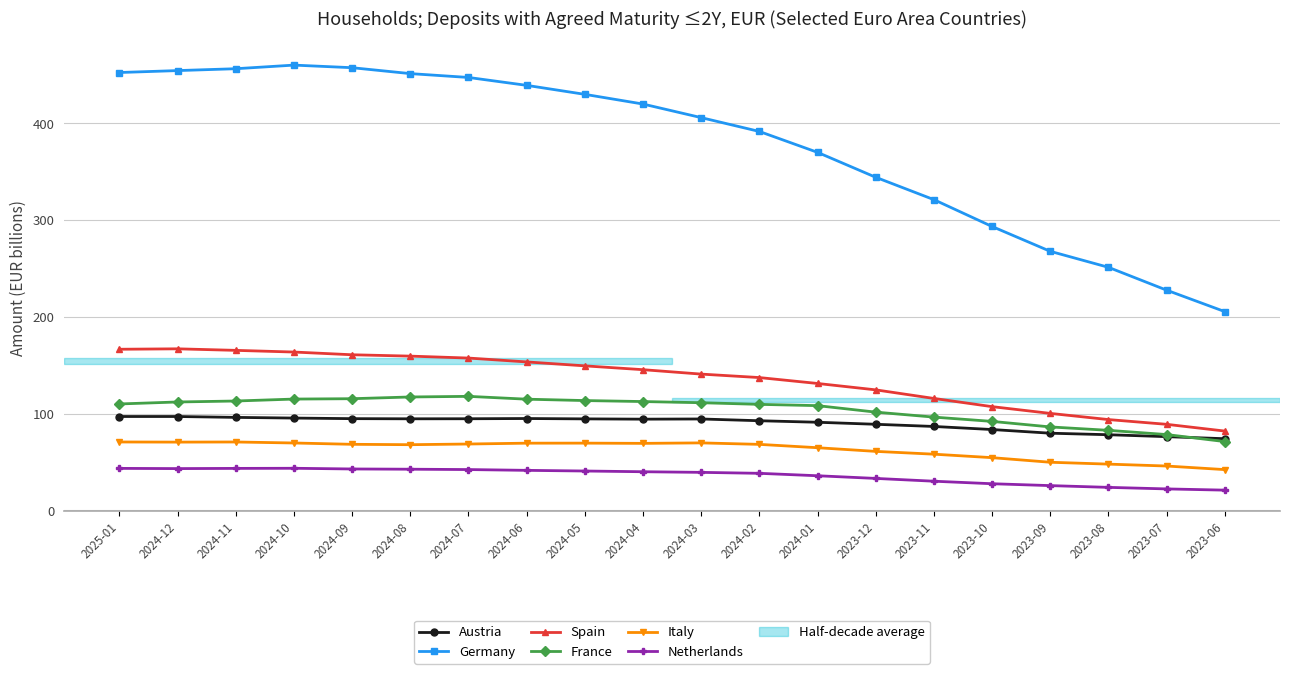

True or false: Netherlands and Austria intersect in this chart.

False